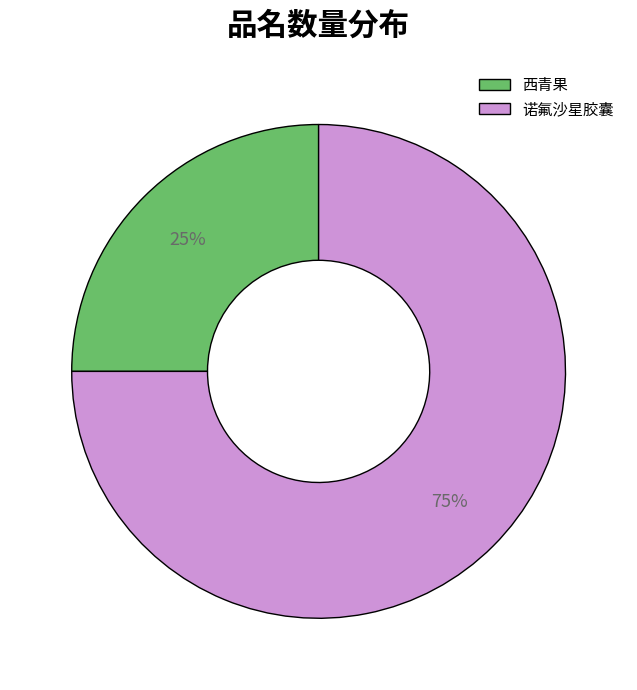

What is the largest slice in the pie chart?

诺氟沙星胶囊